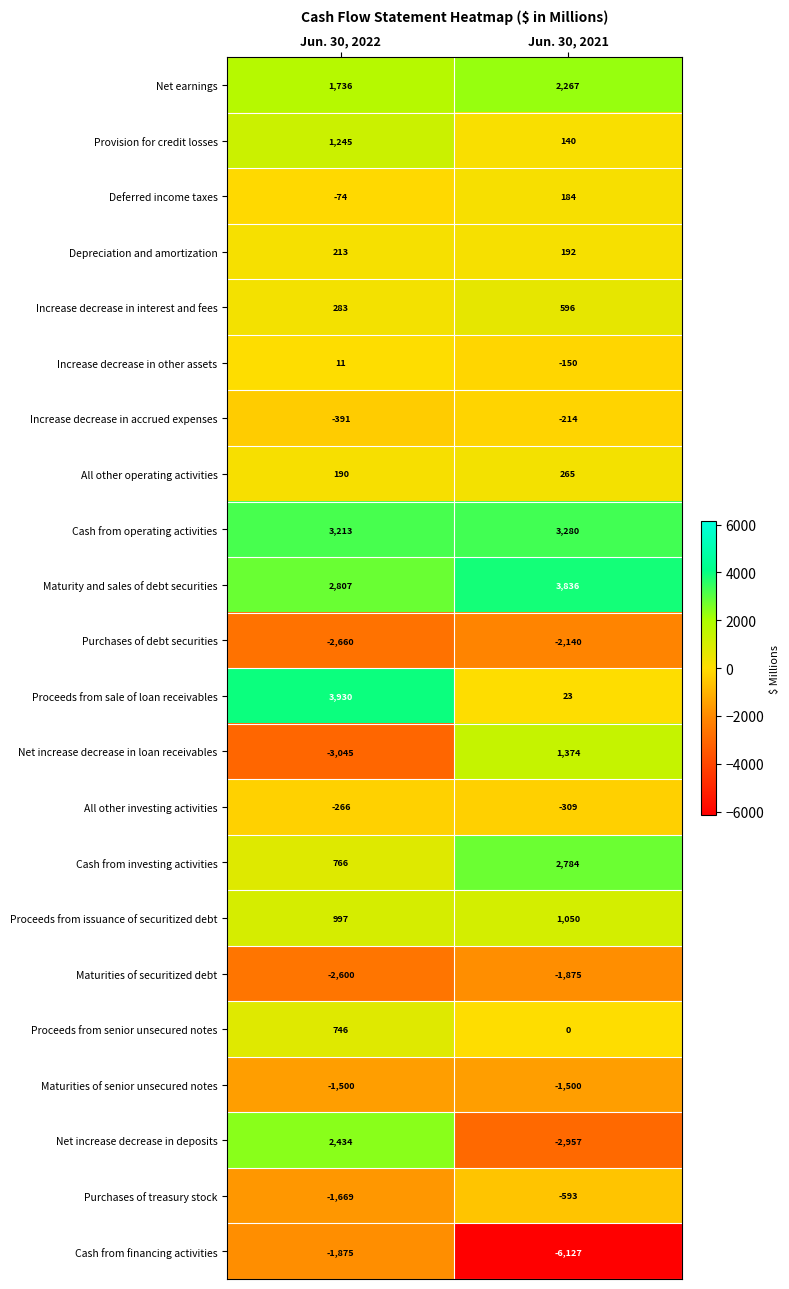

Is it true that Cash from operating activities equals 972 at Jun. 30, 2021?

False